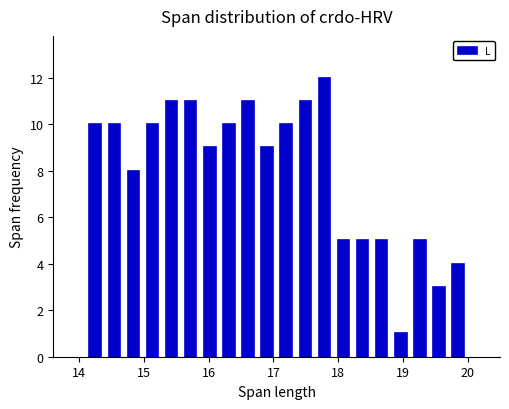

Around what value on the x-axis is the tallest bar? Give the approximate position of its centre, as read against the axis.

17.8